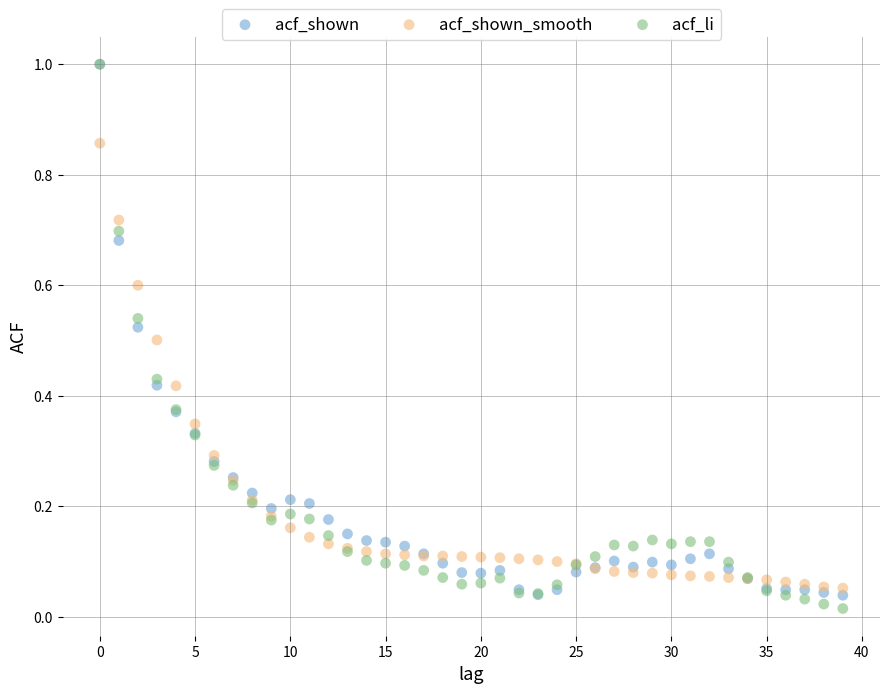

What are all the series names shown in the legend?

acf_shown, acf_shown_smooth, acf_li